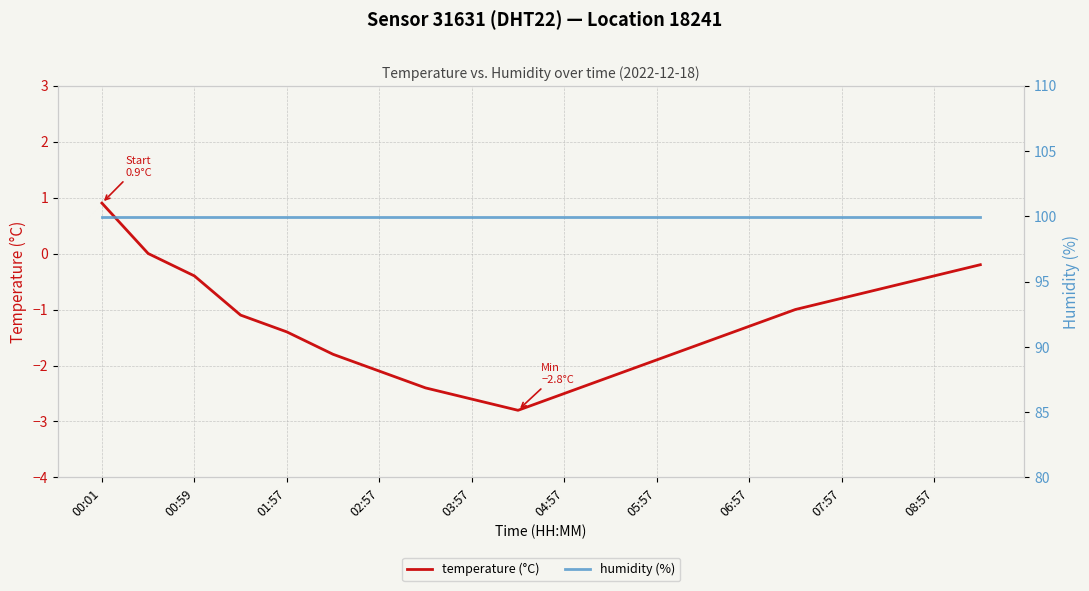

Read the temperature (°C) value at 19.

-0.2